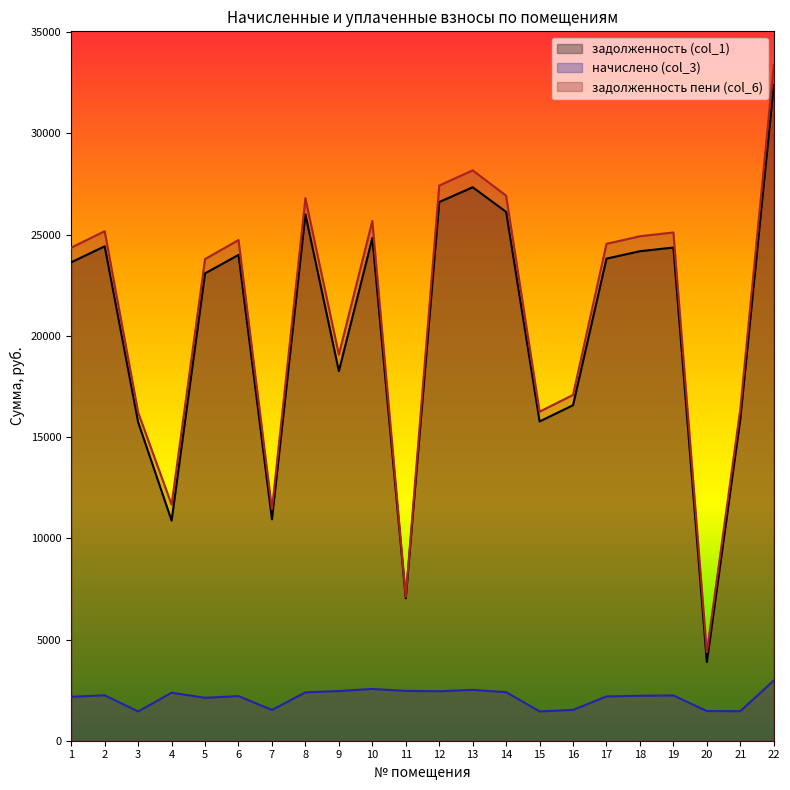

What is the approximate value of начислено (col_3) at 11?

2460.8